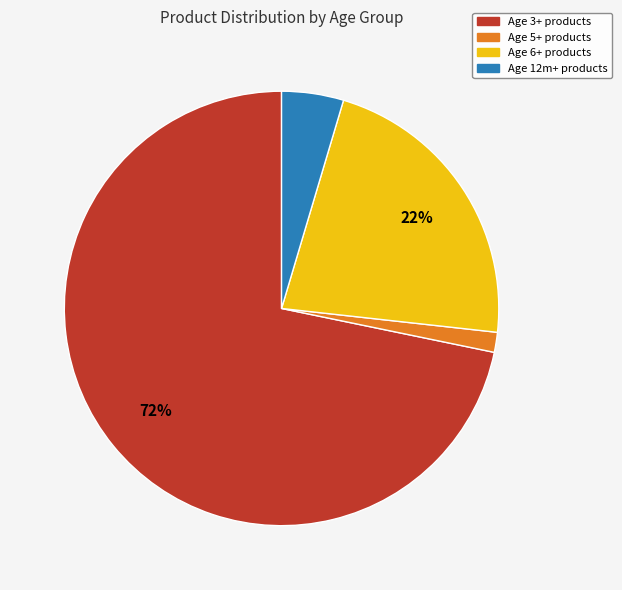

What is the smallest slice in the pie chart?

Age 5+ products